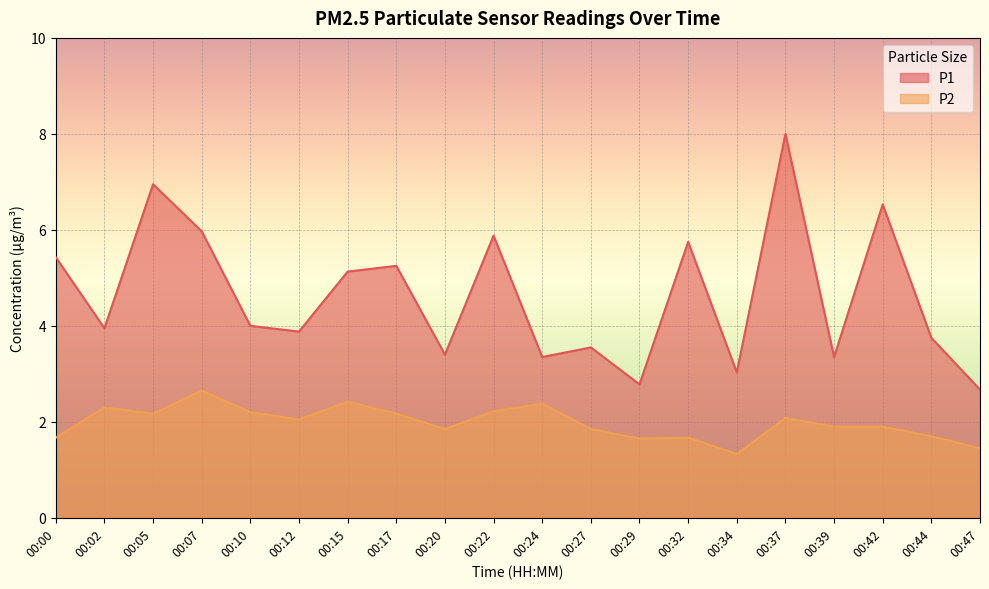

At how many categories does at least one series exceed 4?

9